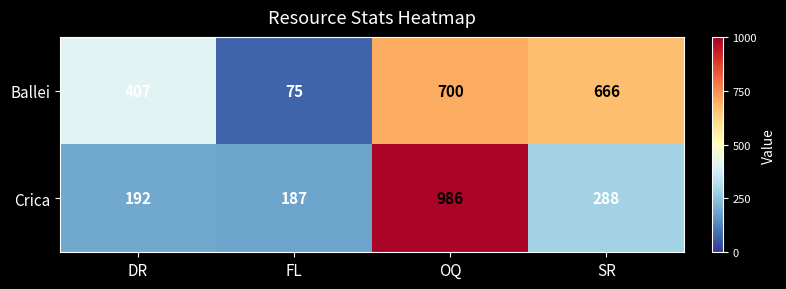

Count the number of categories in the chart.

4